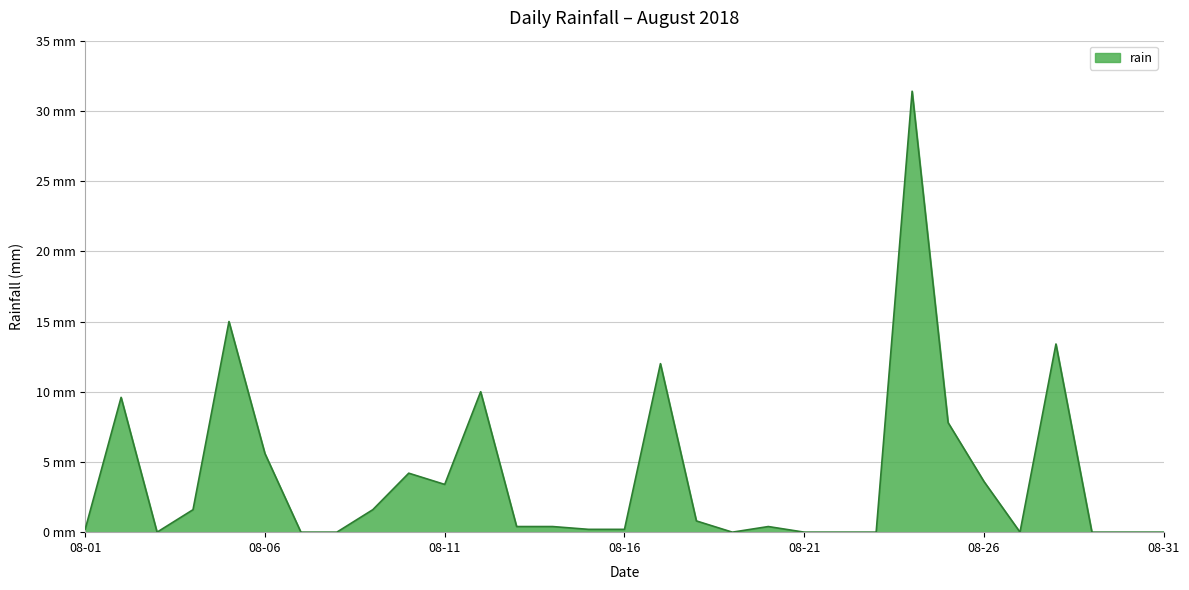

List the labels in order of value, smallest first.

2018-08-03, 2018-08-07, 2018-08-08, 2018-08-19, 2018-08-21, 2018-08-22, 2018-08-23, 2018-08-27, 2018-08-29, 2018-08-30, 2018-08-31, 2018-08-01, 2018-08-15, 2018-08-16, 2018-08-13, 2018-08-14, 2018-08-20, 2018-08-18, 2018-08-04, 2018-08-09, 2018-08-11, 2018-08-26, 2018-08-10, 2018-08-06, 2018-08-25, 2018-08-02, 2018-08-12, 2018-08-17, 2018-08-28, 2018-08-05, 2018-08-24